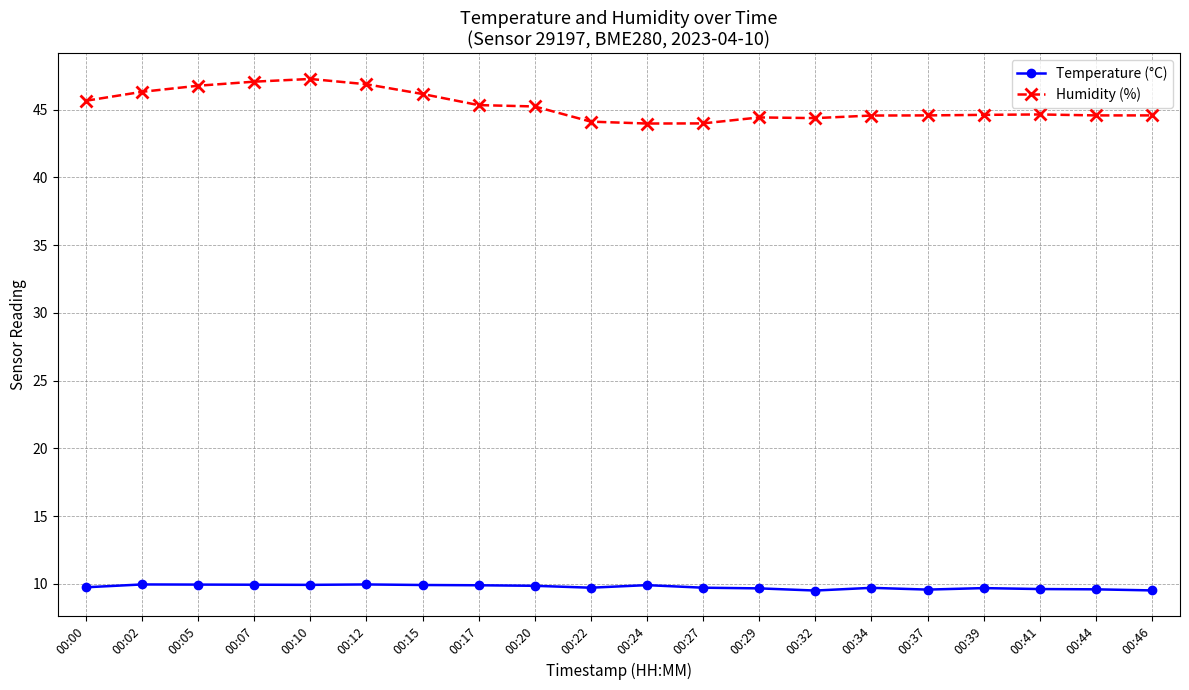

What is the total value across all series at 00:20?

55.1